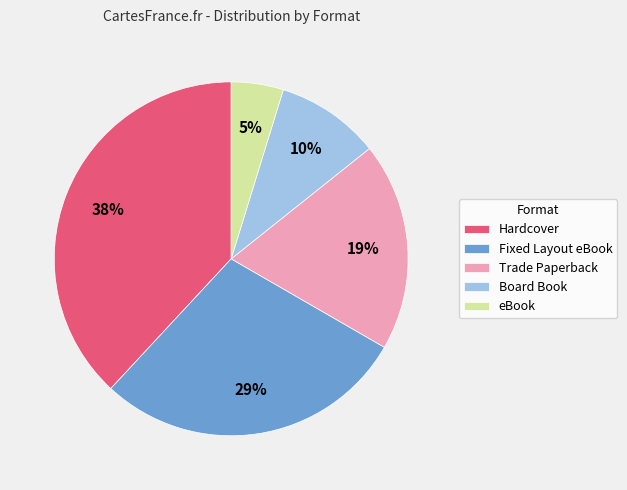

Is there any slice that represents more than half of the pie?

No